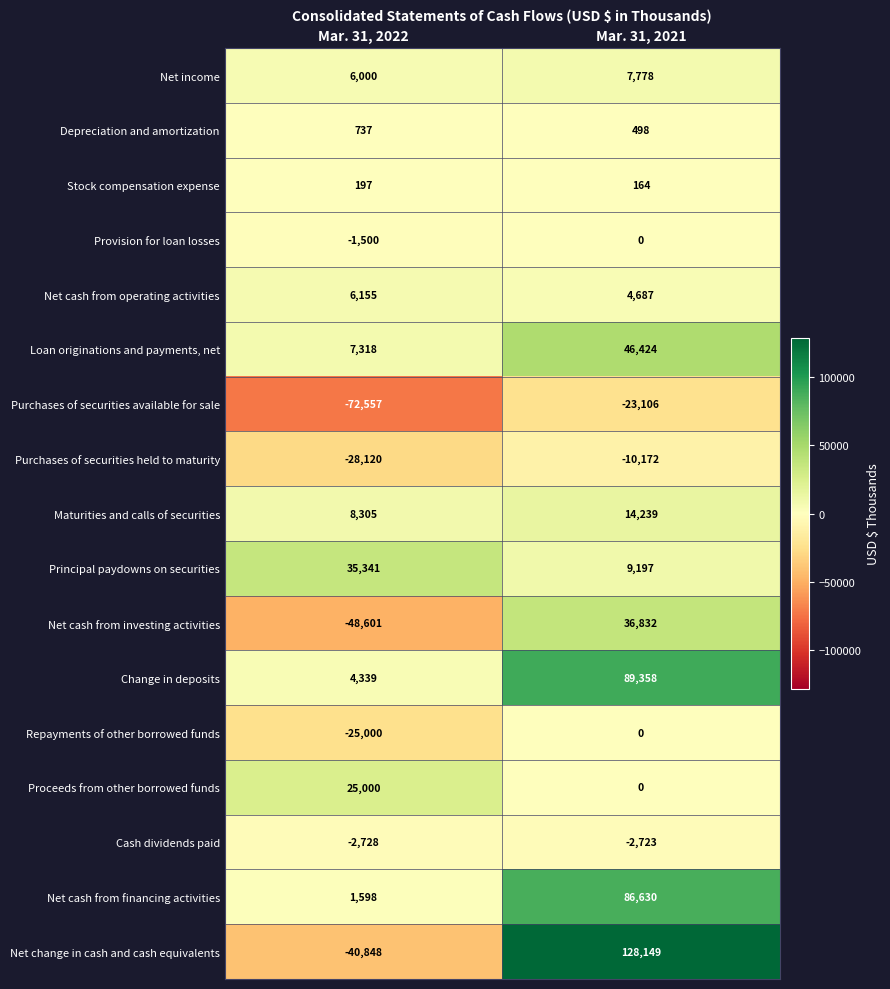

Which series has the largest total across all categories?

Change in deposits